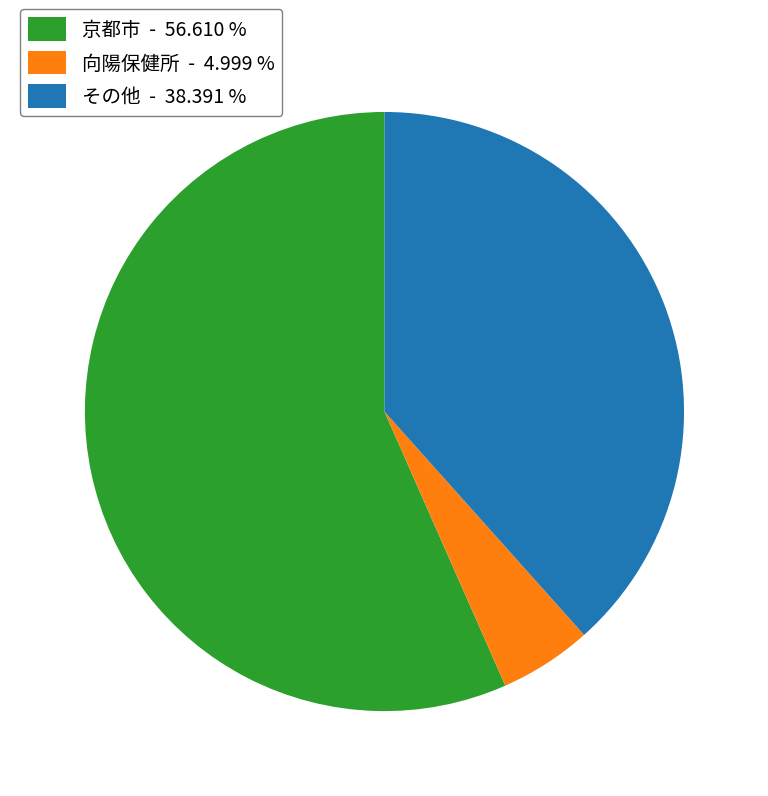

Between 向陽保健所 - 4.999 % and 京都市 - 56.610 %, which is larger?

京都市 - 56.610 %